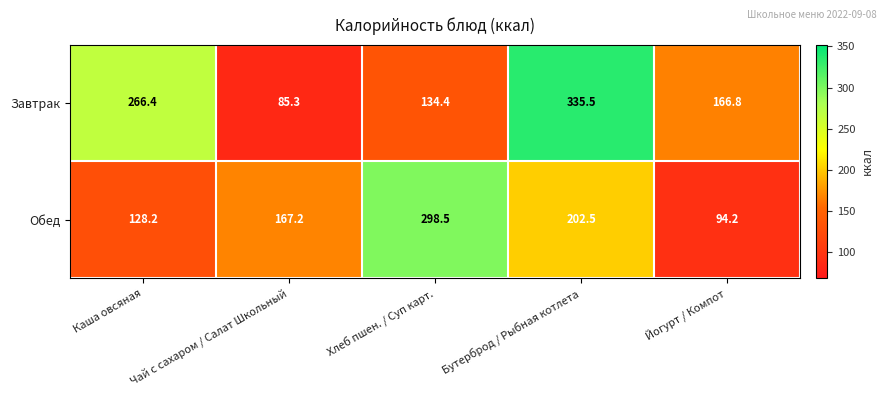

Which series changed the most between Хлеб пшен. / Суп карт. and Йогурт / Компот?

Обед